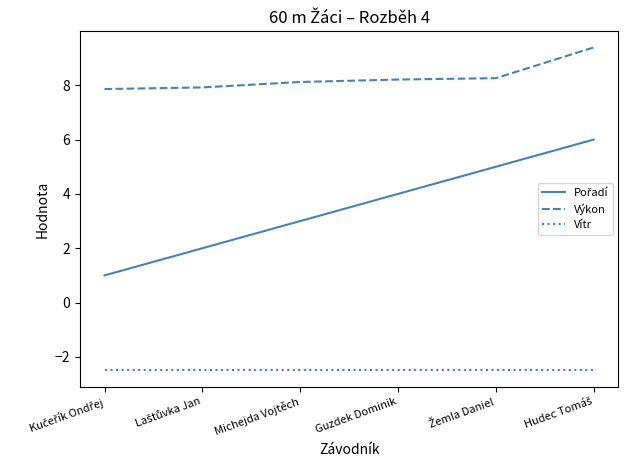

True or false: Vítr and Výkon cross at least once.

False